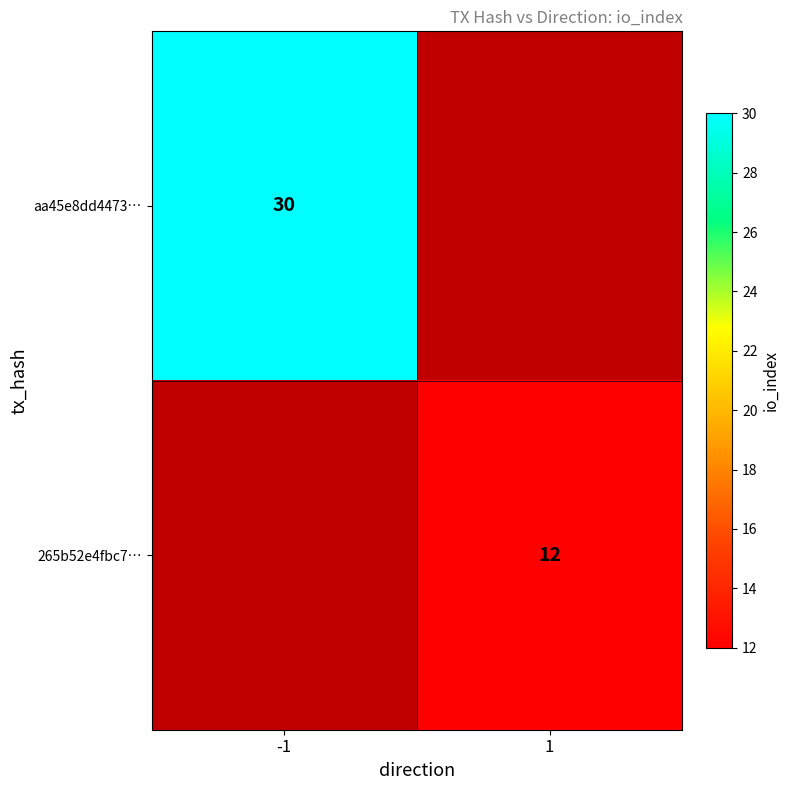

True or false: 265b52e4fbc7… has a value of 12 at 1.

True